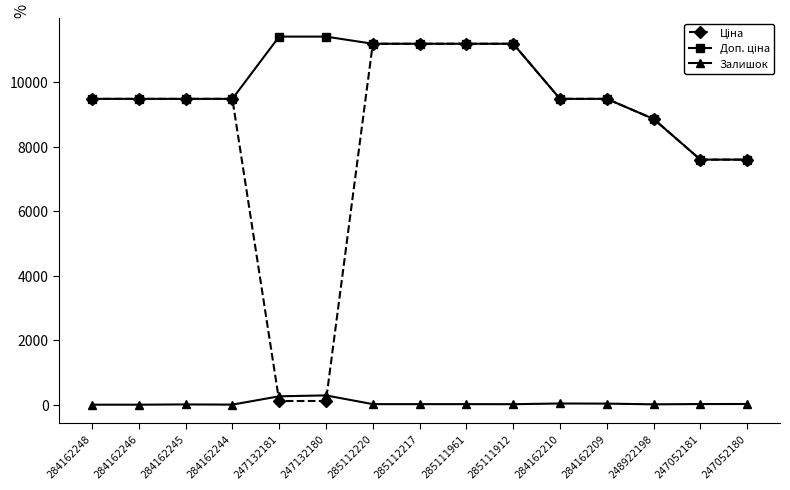

At how many categories does at least one series exceed 10426?

6